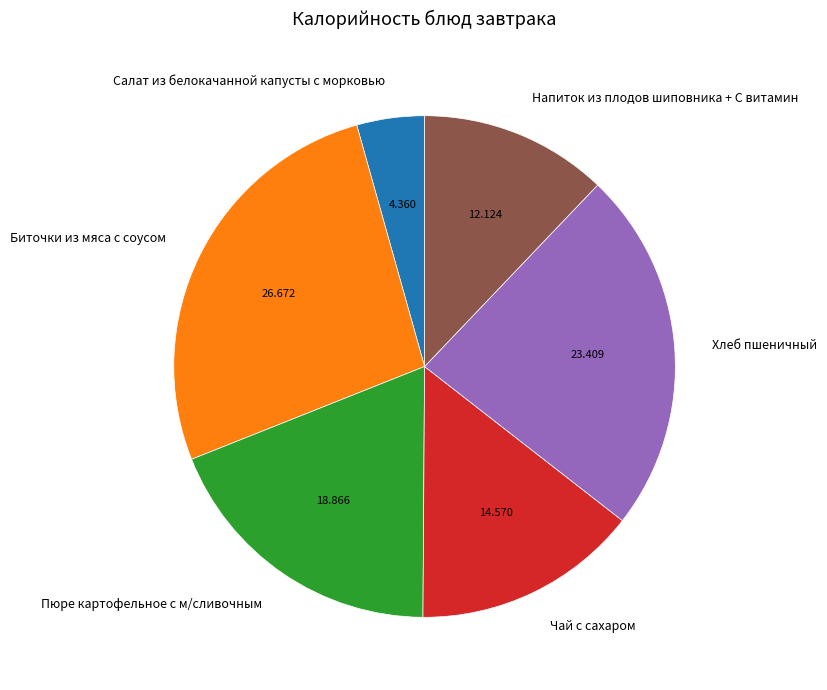

Does Напиток из плодов шиповника + С витамин represent more than half of the total?

No